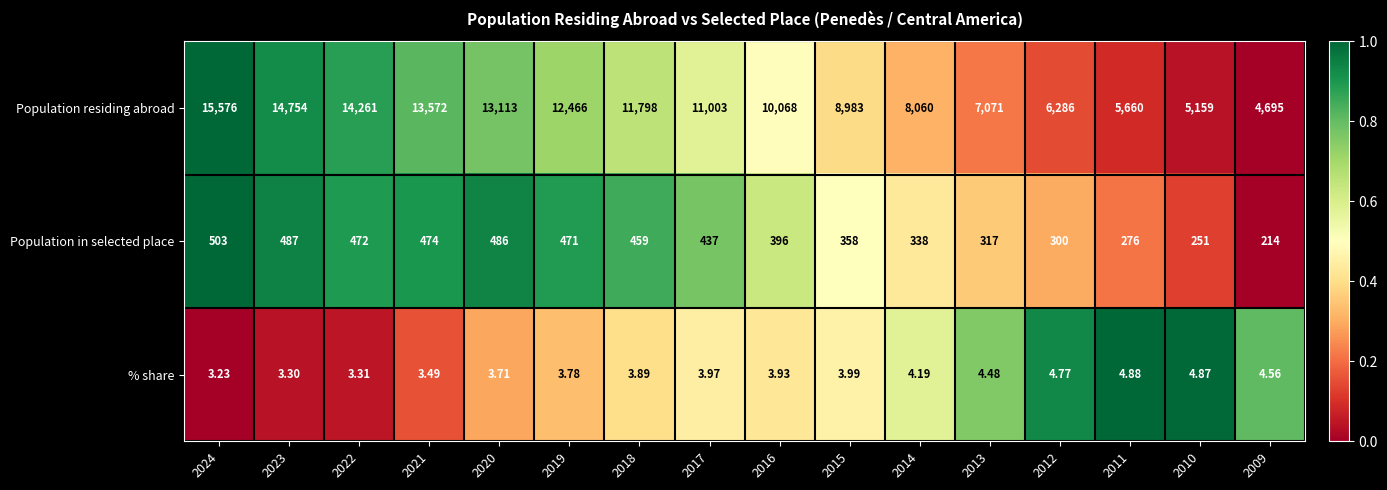

List the series in order of their peak value, highest first.

Population residing abroad, Population in selected place, % share